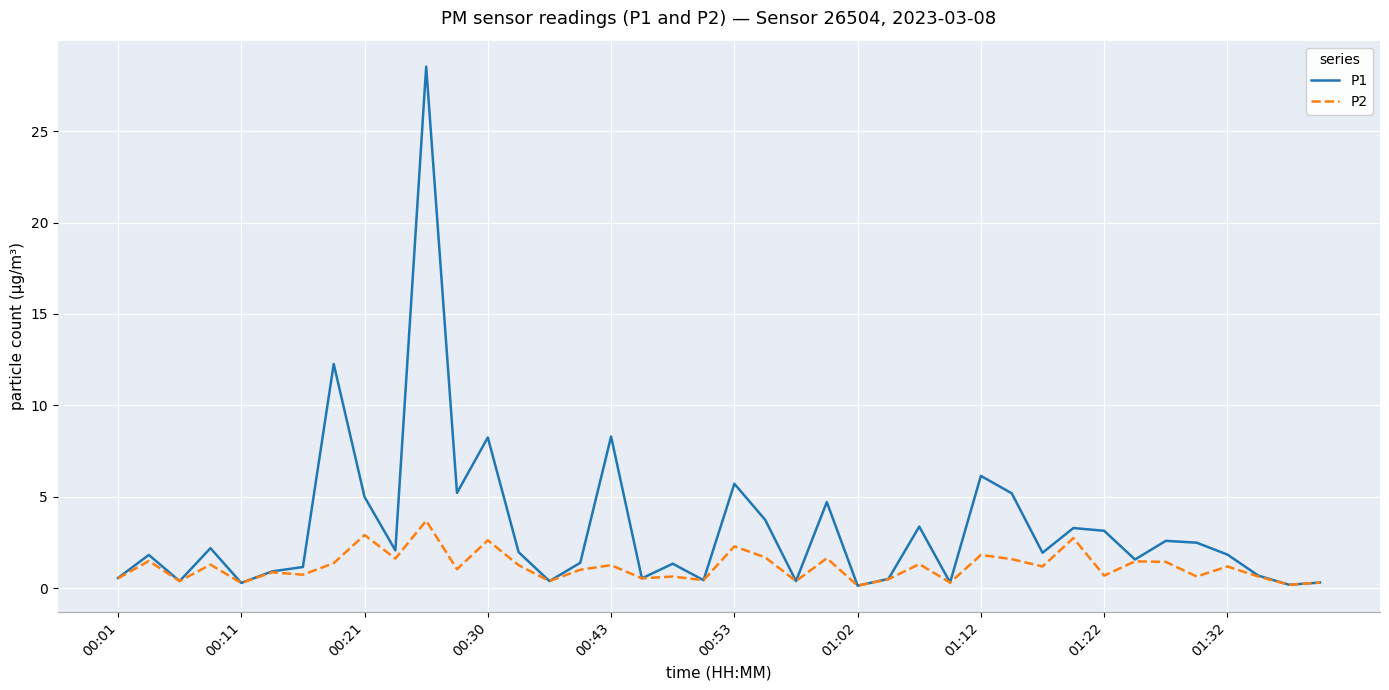

Does the chart display data point markers on the line(s)?

No